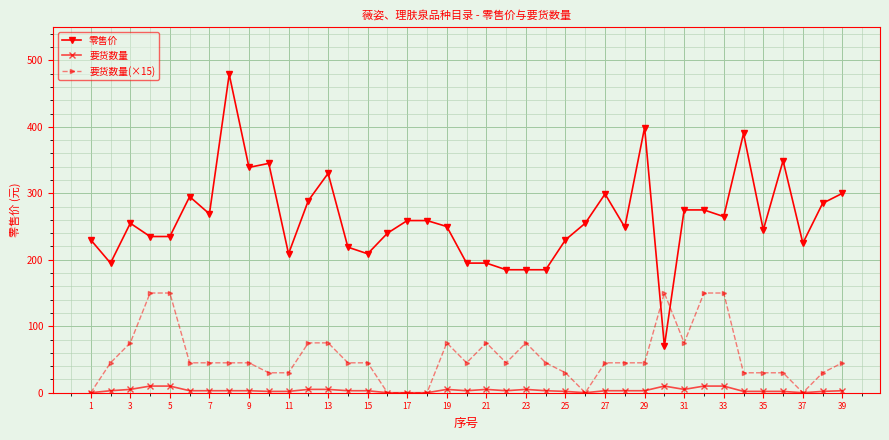

Which series has the widest spread of values?

零售价